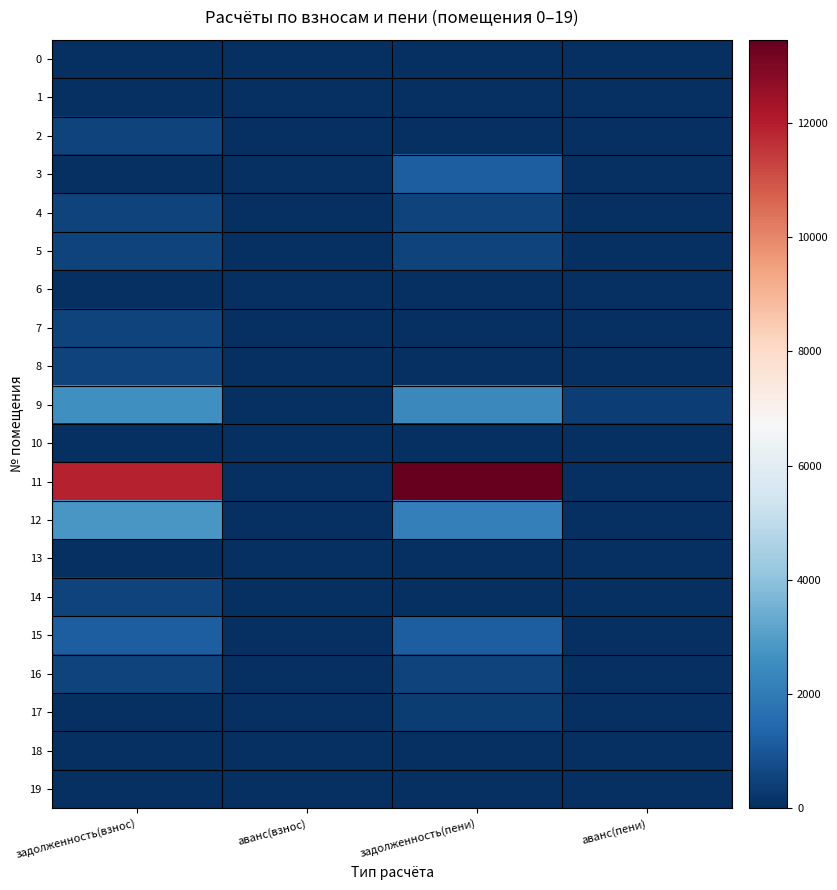

What is the greatest value displayed?

13456.1